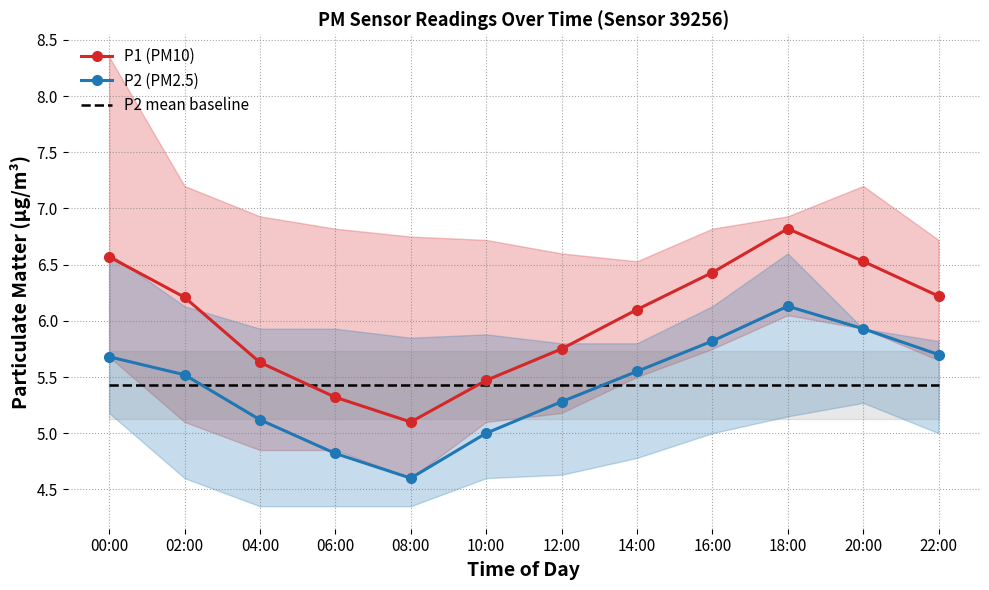

Reading left to right, list all the values displayed in this chart.

P1 (PM10): 6.6	6.2	5.6	5.3	5.1	5.5	5.8	6.1	6.4	6.8	6.5	6.2
P2 (PM2.5): 5.7	5.5	5.1	4.8	4.6	5.0	5.3	5.5	5.8	6.1	5.9	5.7
P2 mean baseline: 5.4	5.4	5.4	5.4	5.4	5.4	5.4	5.4	5.4	5.4	5.4	5.4